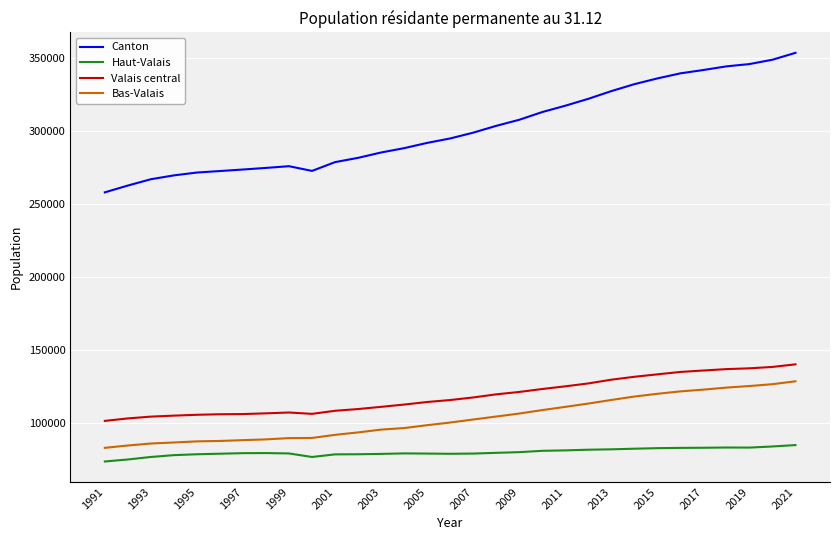

Is this an area chart (filled region under the line)?

No